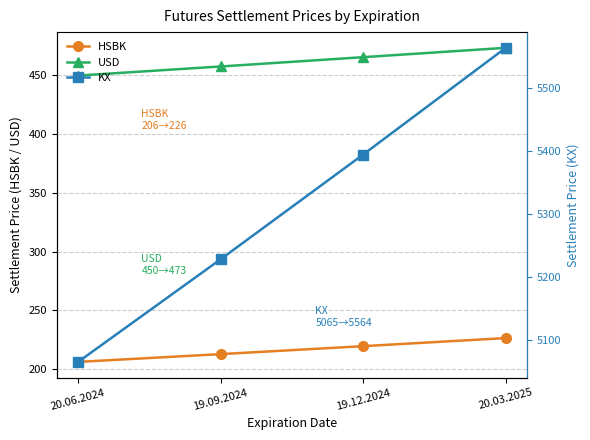

What is the sum of the KX values at 20.06.2024 and 19.12.2024?

10459.7